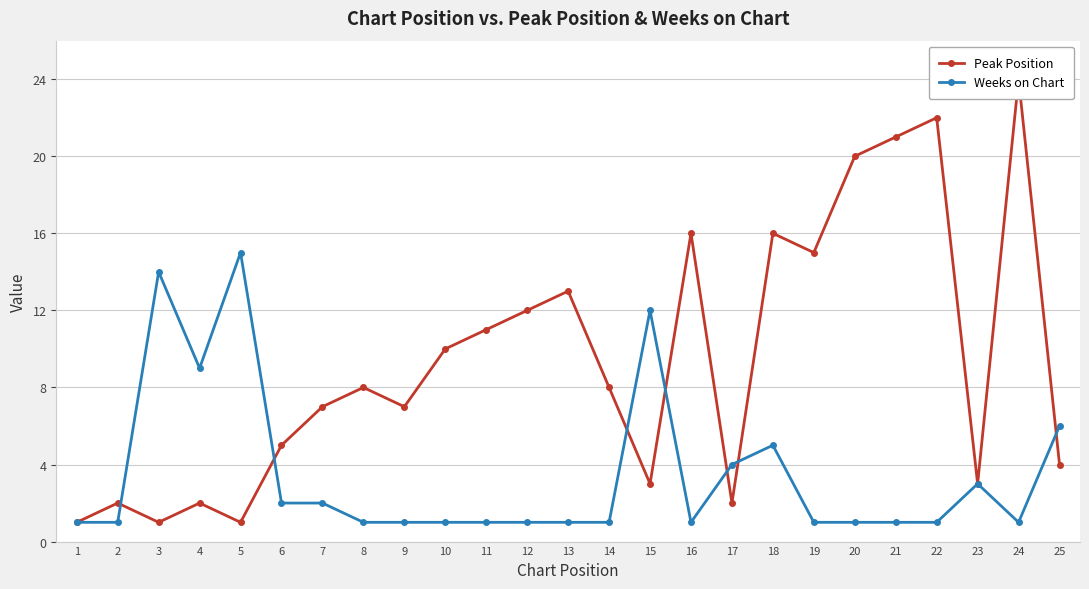

What is the value of the Peak Position point at the 20th from the left?

20